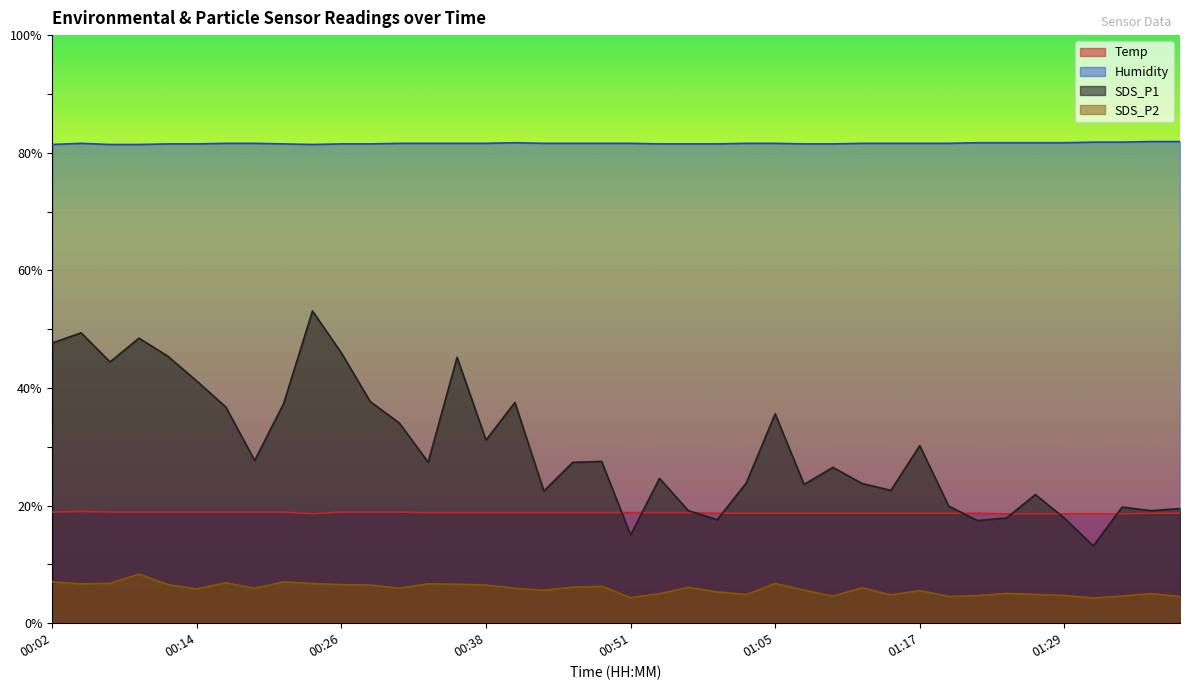

True or false: Humidity and SDS_P2 intersect in this chart.

False